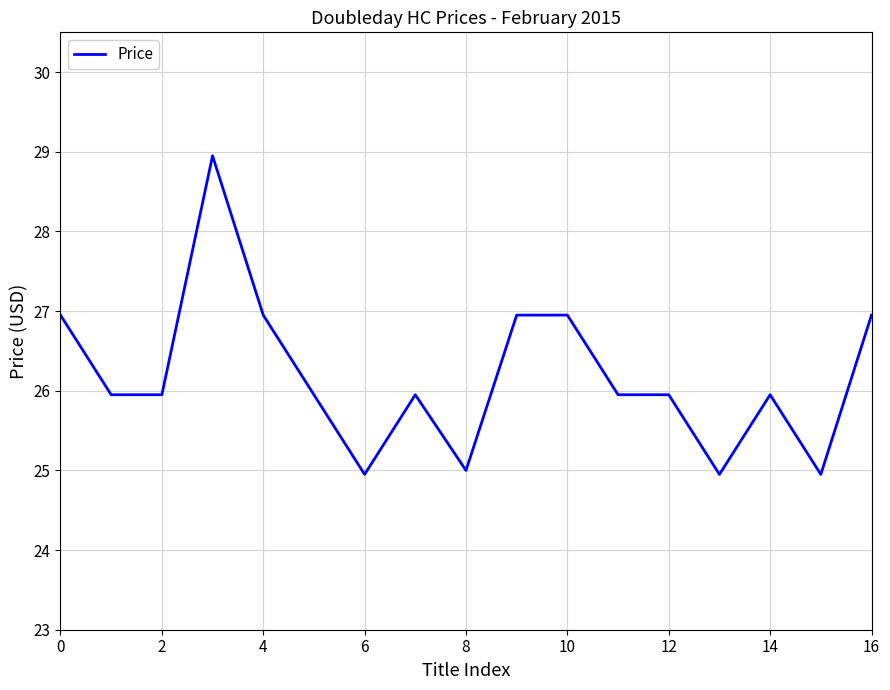

What is the difference between the maximum and minimum values?

4.0